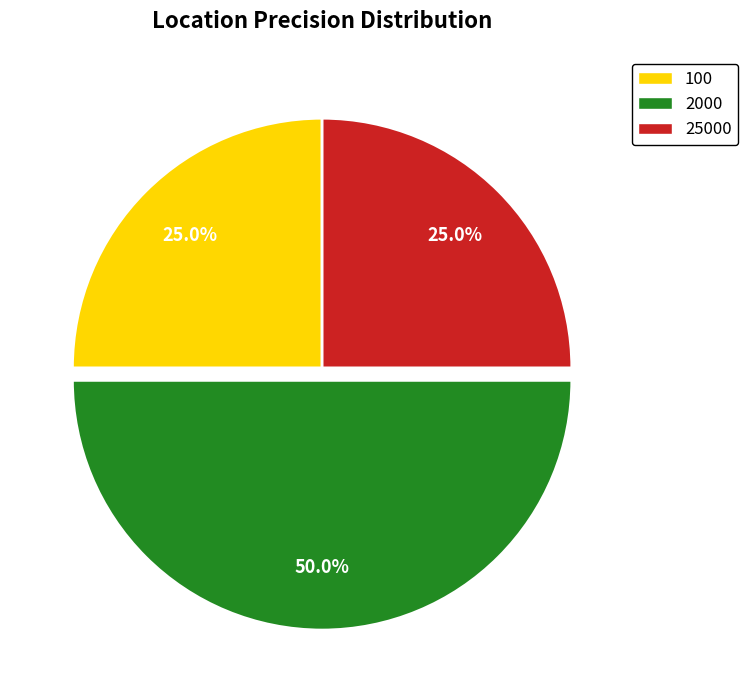

To the nearest percent, what is the difference between the largest and smallest slice percentages?

25%